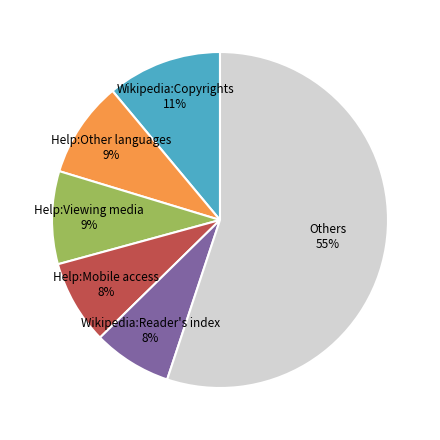

To the nearest percent, what is the average slice percentage?

17%